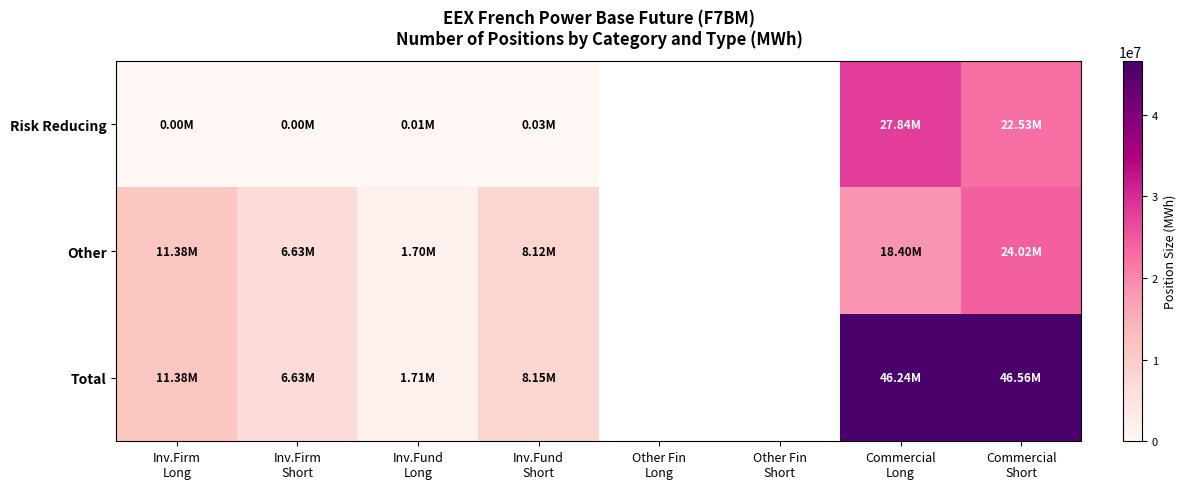

List the series in order of their peak value, lowest first.

Other, Risk Reducing, Total